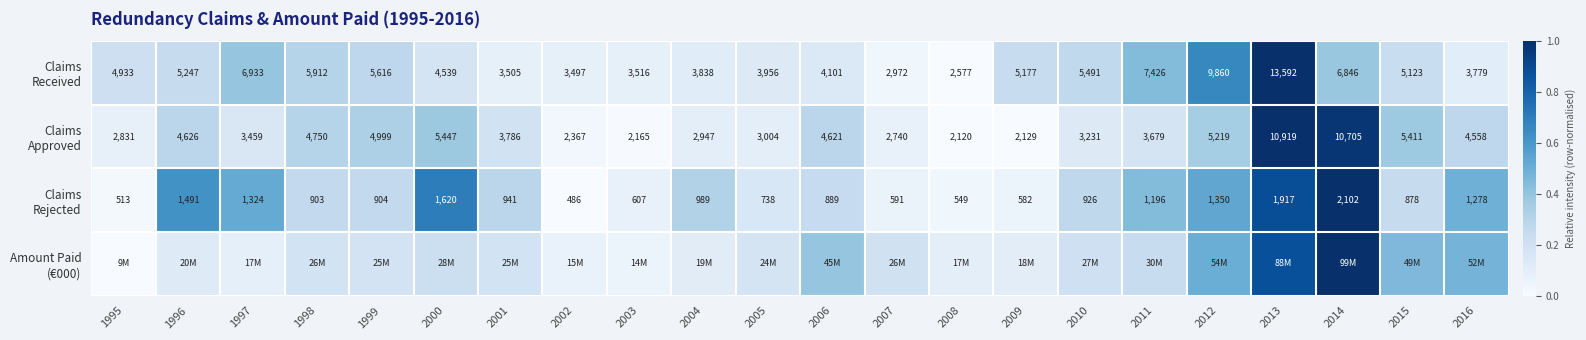

The value of Claims Rejected at 2004 is 0.1. True or false?

False